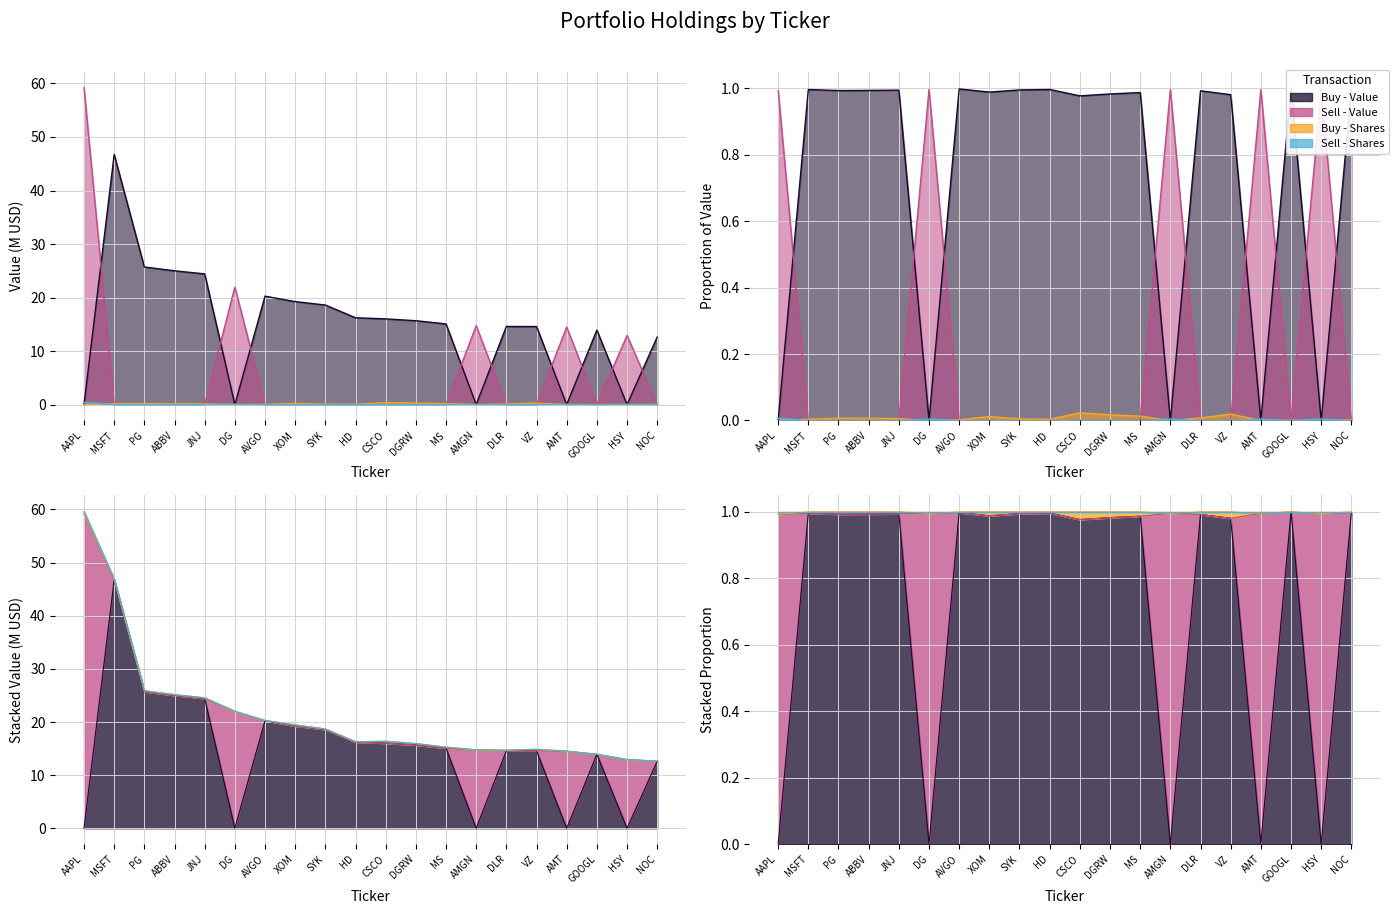

What are all the series names shown in the legend?

Buy - Value, Sell - Value, Buy - Shares, Sell - Shares